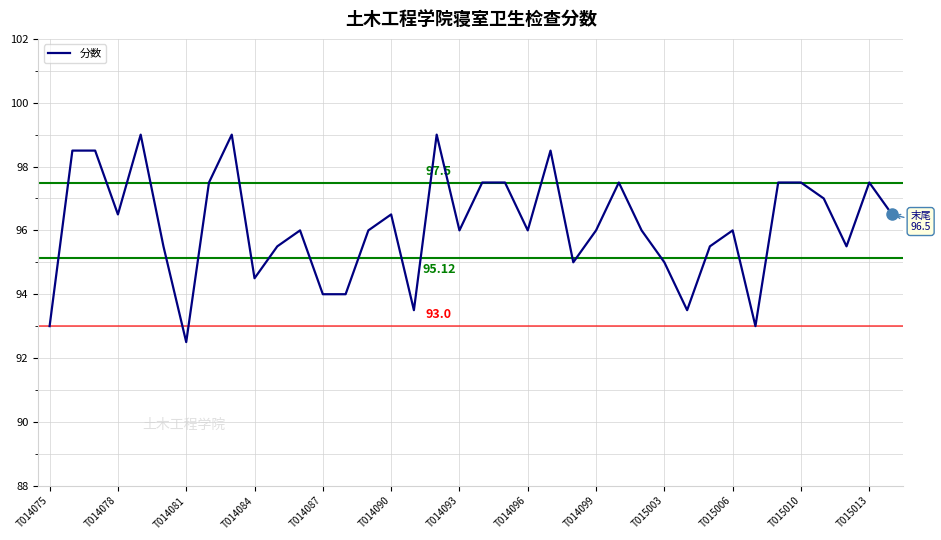

What is the difference between the maximum and minimum values?

6.5